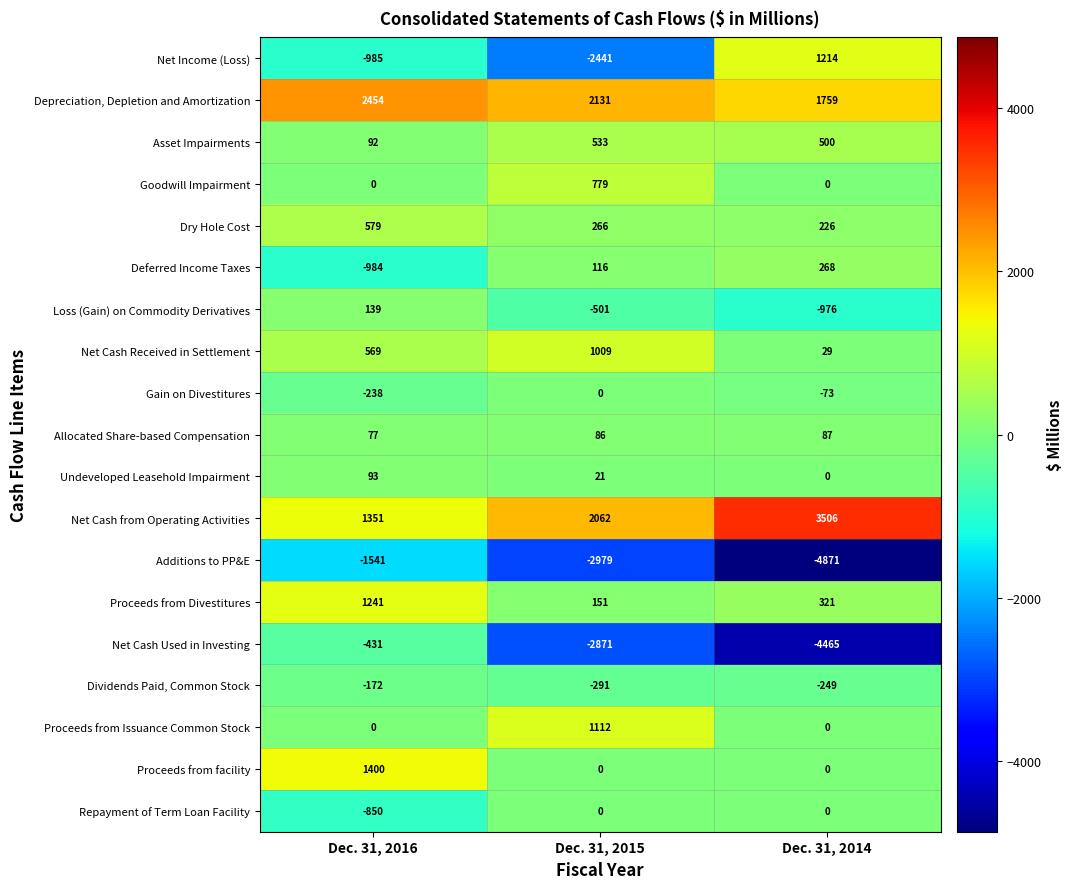

At which label is Net Cash Used in Investing closest to -2448?

Dec. 31, 2015